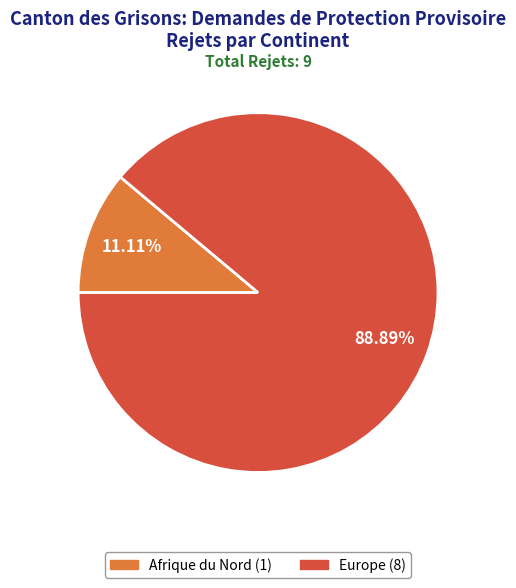

Is there a majority slice in this chart?

Yes